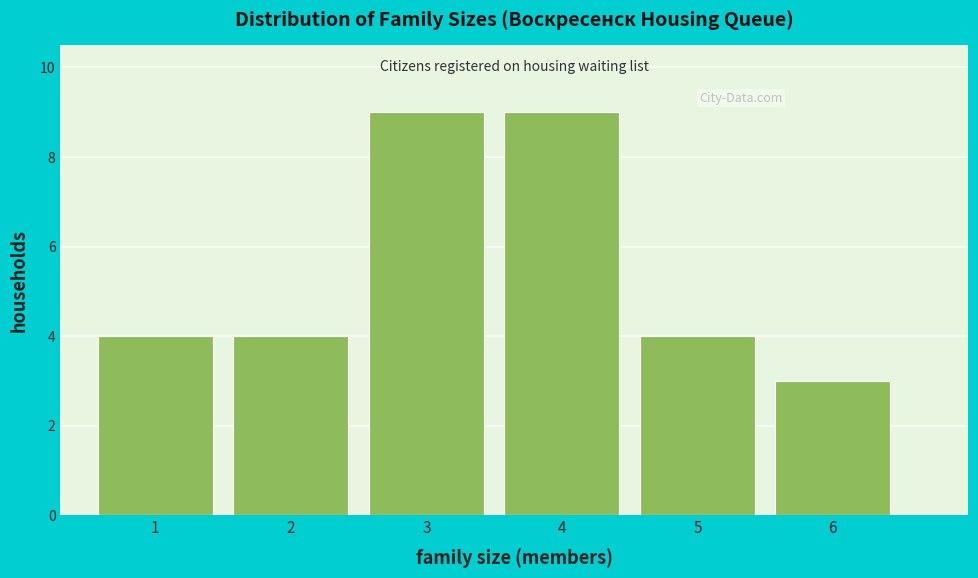

Reading right to left, list all the values displayed in this chart.

3	4	9	9	4	4